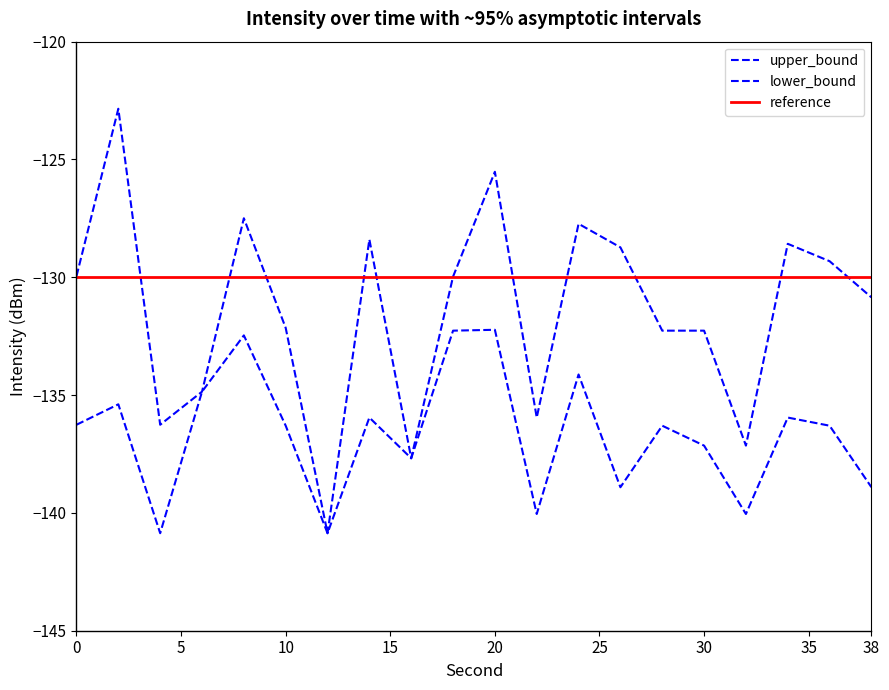

What is the approximate value of upper_bound at 0?

-130.0